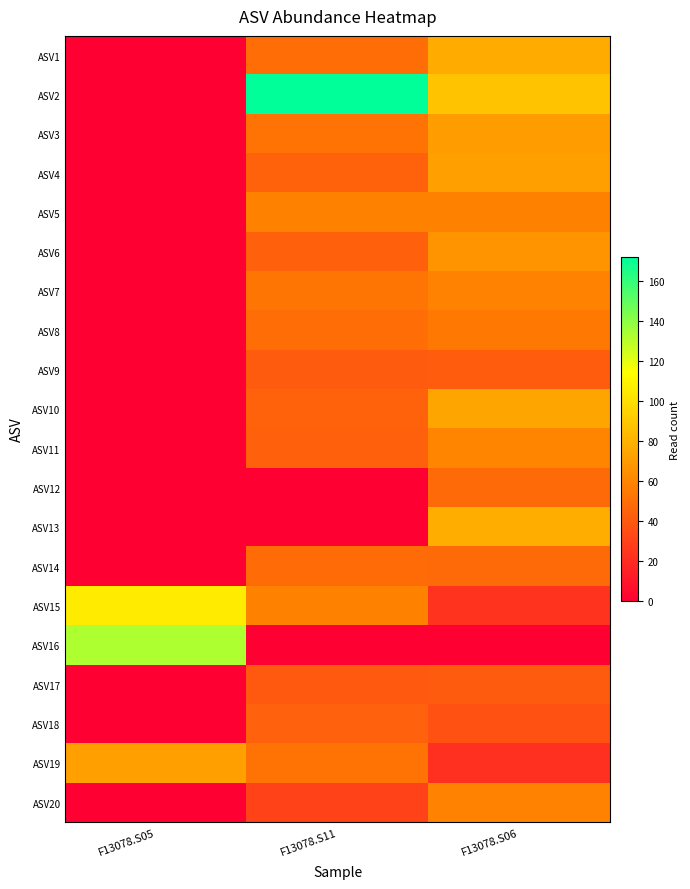

What is the difference between the highest and lowest values at F13078.S05?

133